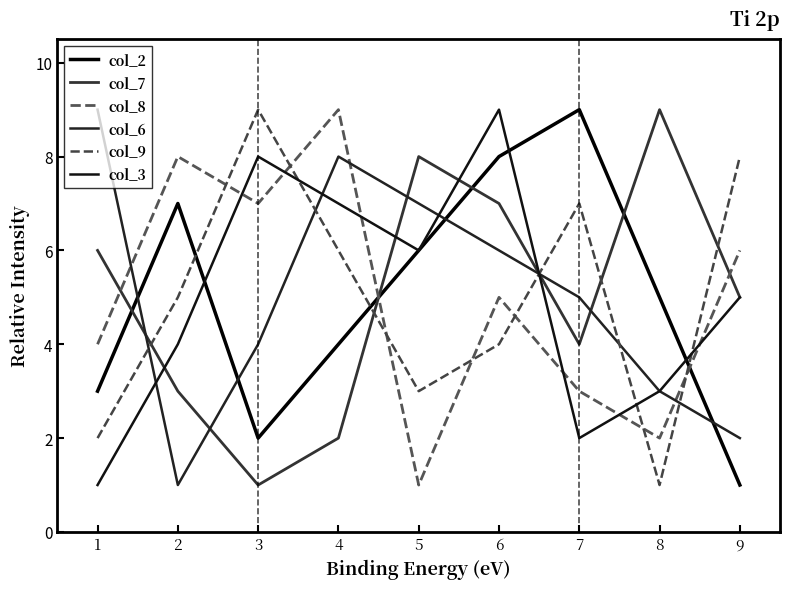

Is the value of col_6 at 1 greater than the value of col_3 at 7?

Yes